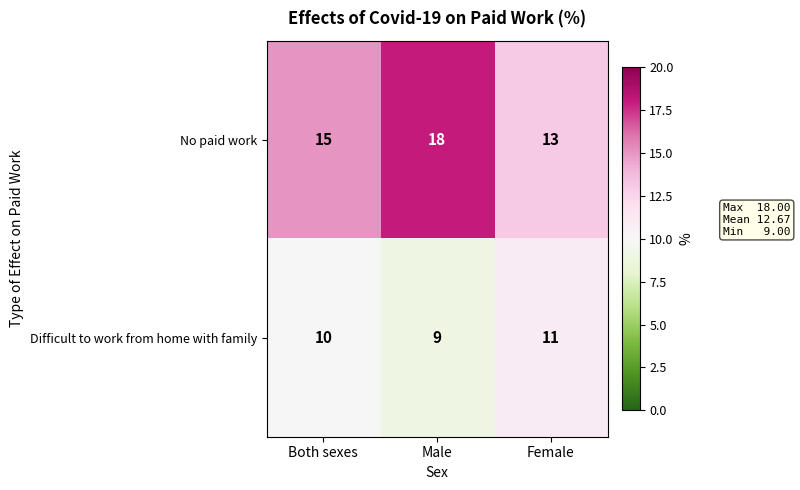

What is the difference between the highest and lowest values at Female?

2